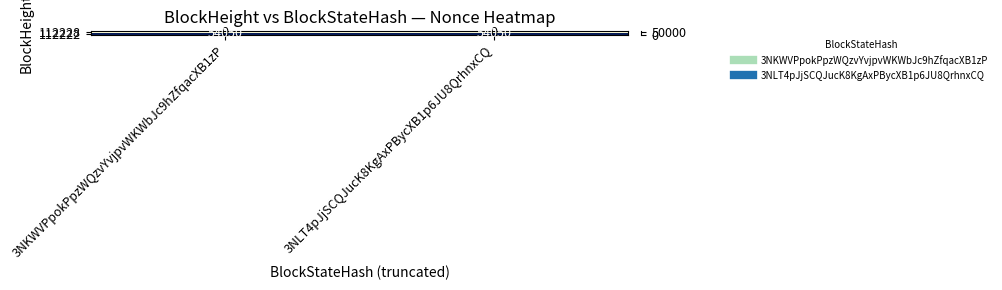

The value of 112228 at 3NKWVPpokPpzWQzvYvjpvWKWbJc9hZfqacXB1zP is 0. True or false?

True